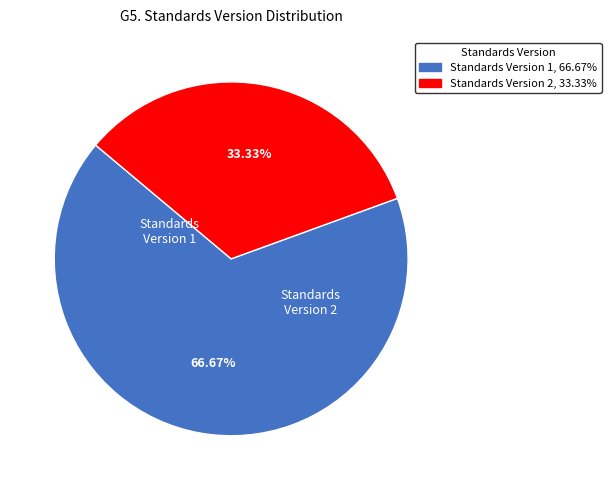

Does any single category account for the majority?

Yes